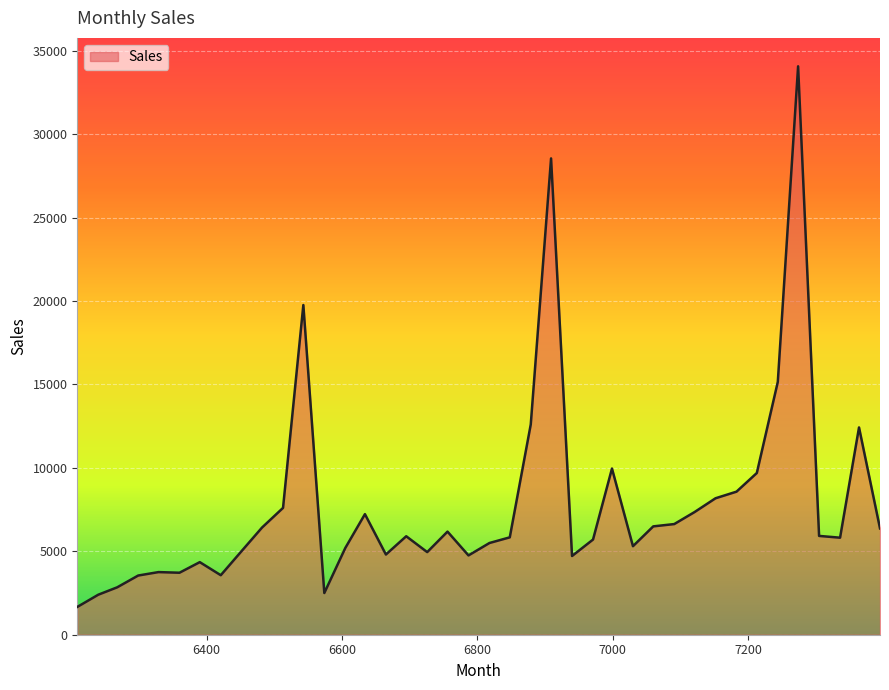

What is the smallest value displayed?

1664.8